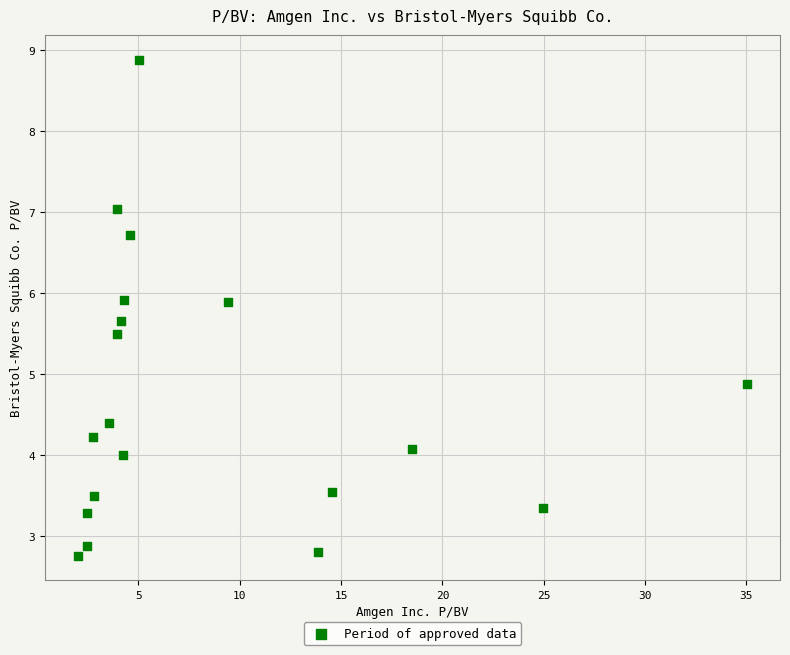

What is the range of X values (max minus min)?

33.0